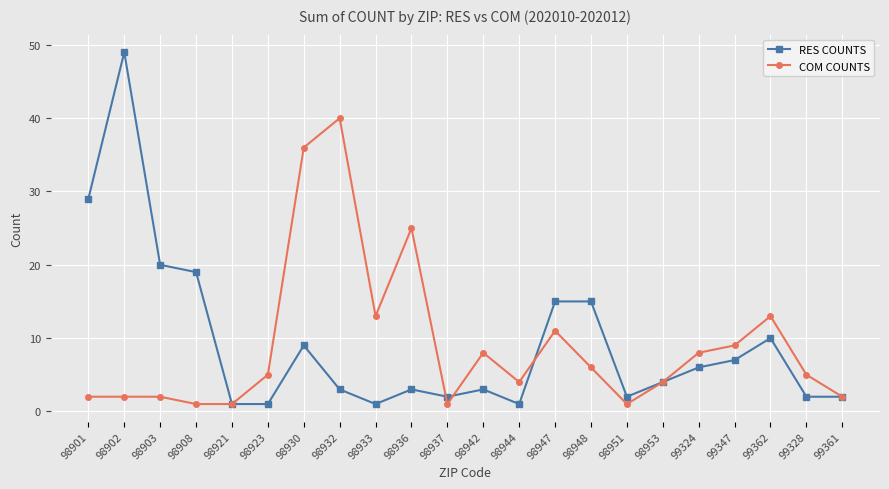

What is the spread (max minus min) of values at 98944?

3